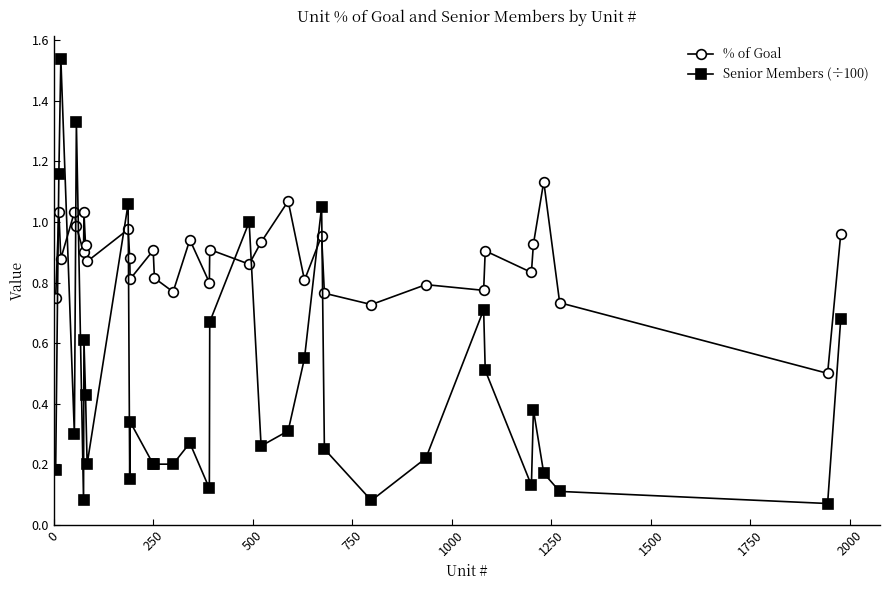

Which series has the largest total across all categories?

% of Goal